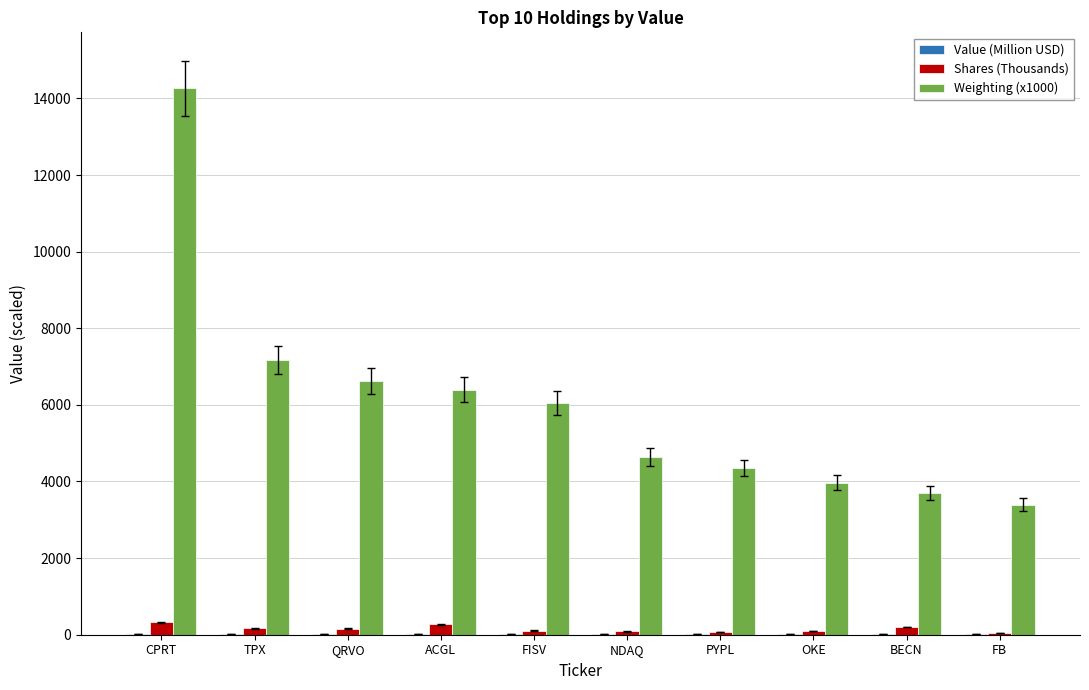

At which category does the chart reach its peak across all series?

CPRT